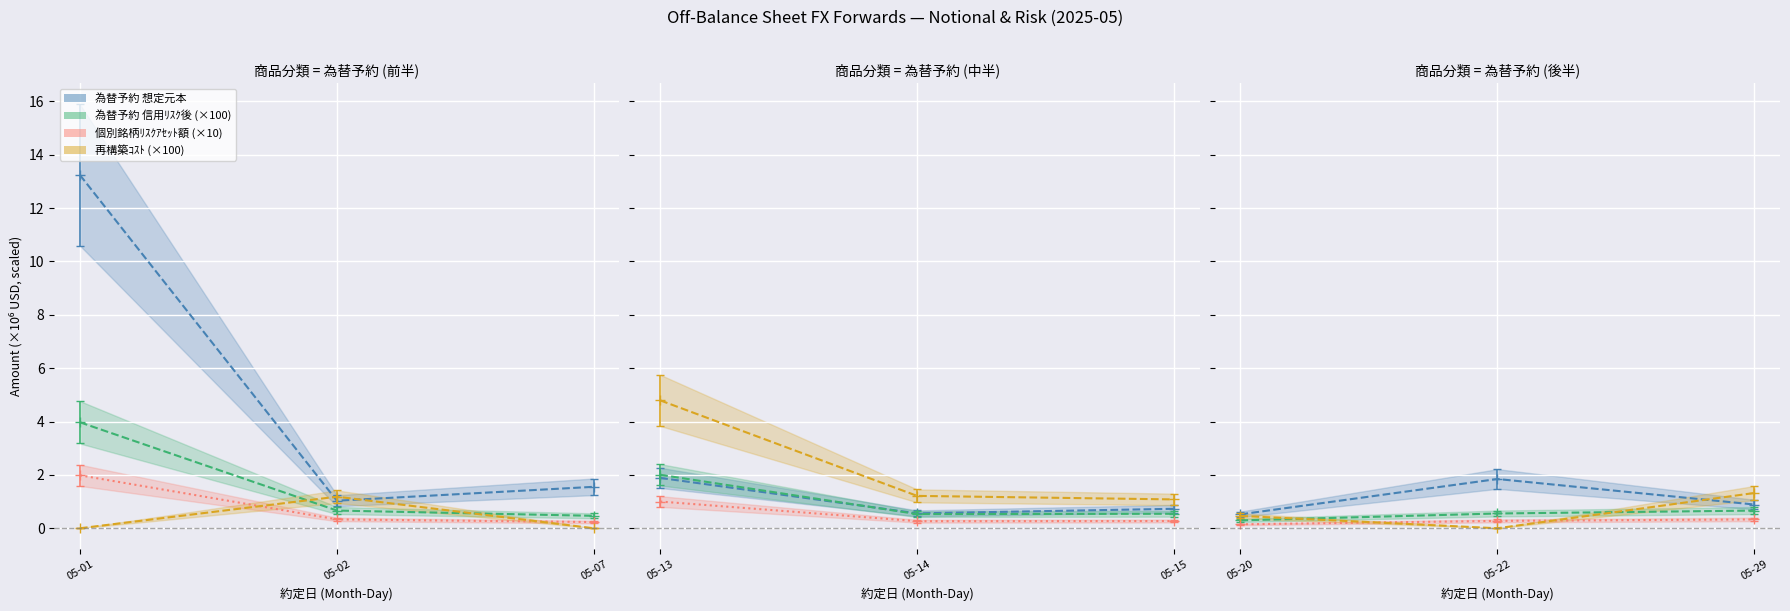

True or false: 再構築ｺｽﾄ has a value of 0.0 at 05-07.

True